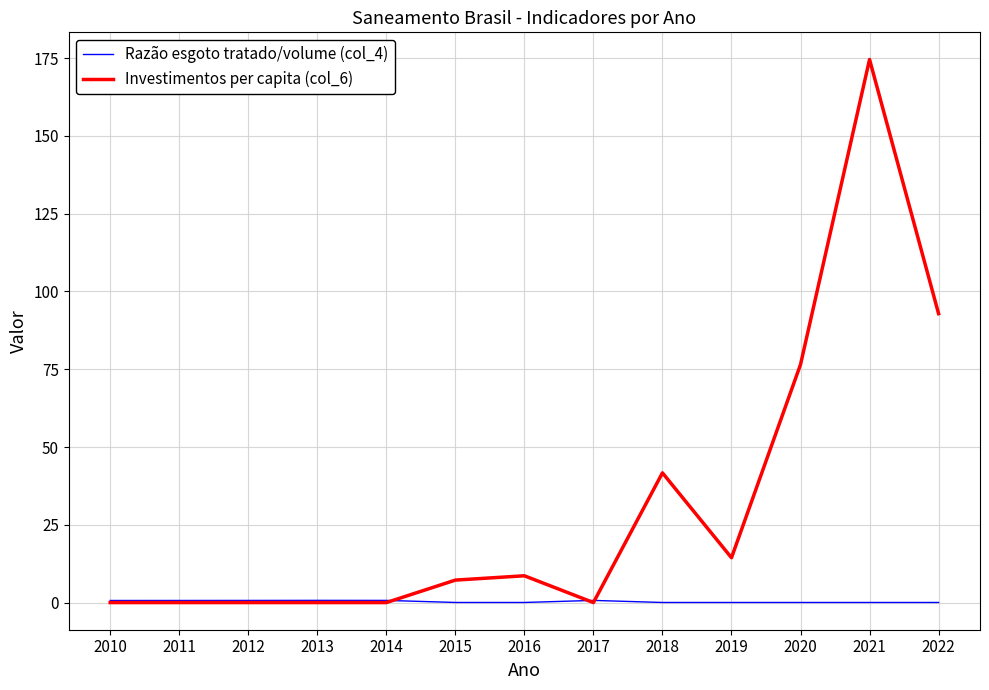

List the series in order of their peak value, highest first.

Investimentos per capita (col_6), Razão esgoto tratado/volume (col_4)